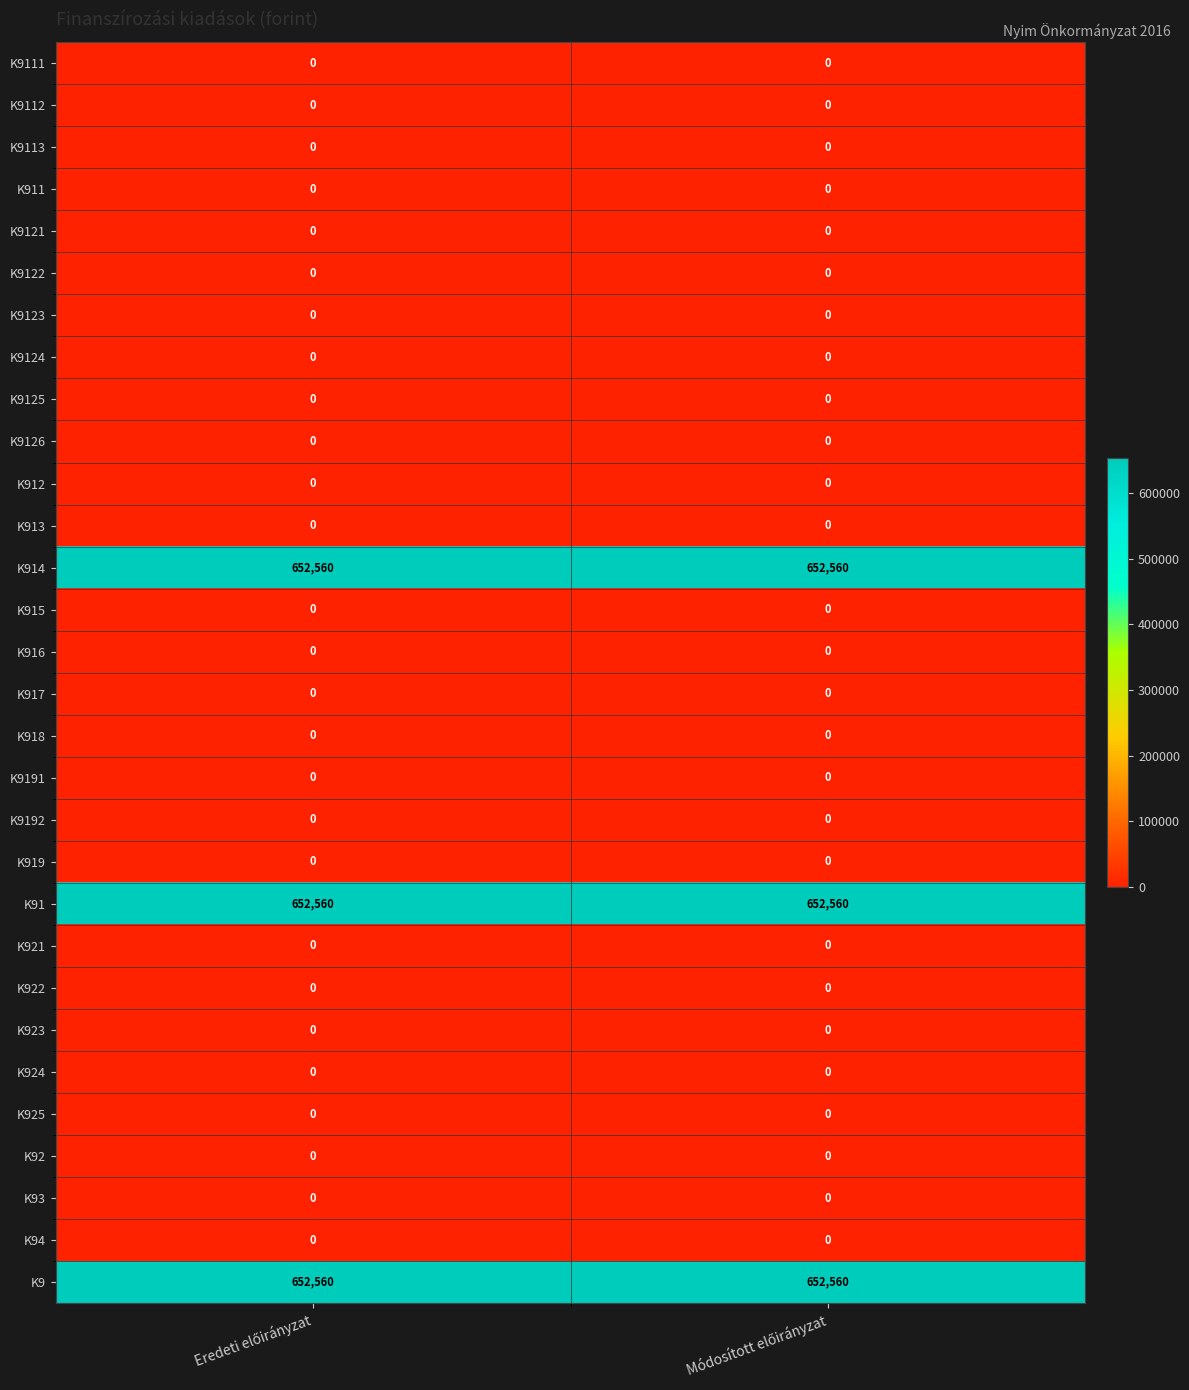

Count the number of data series in this chart.

30